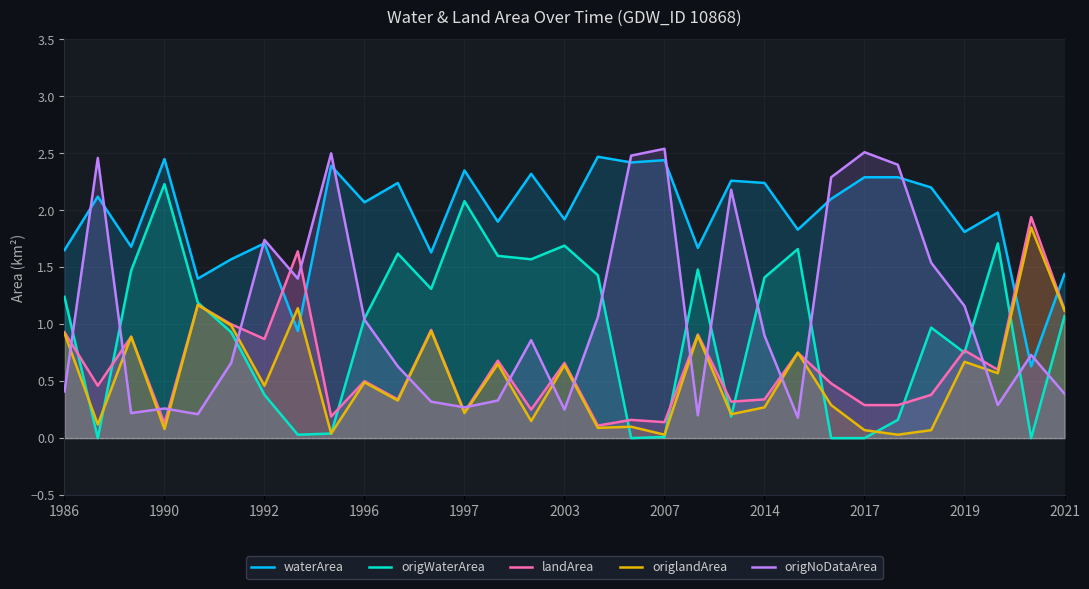

Rank the series by their maximum value, from lowest to highest.

origlandArea, landArea, origWaterArea, waterArea, origNoDataArea